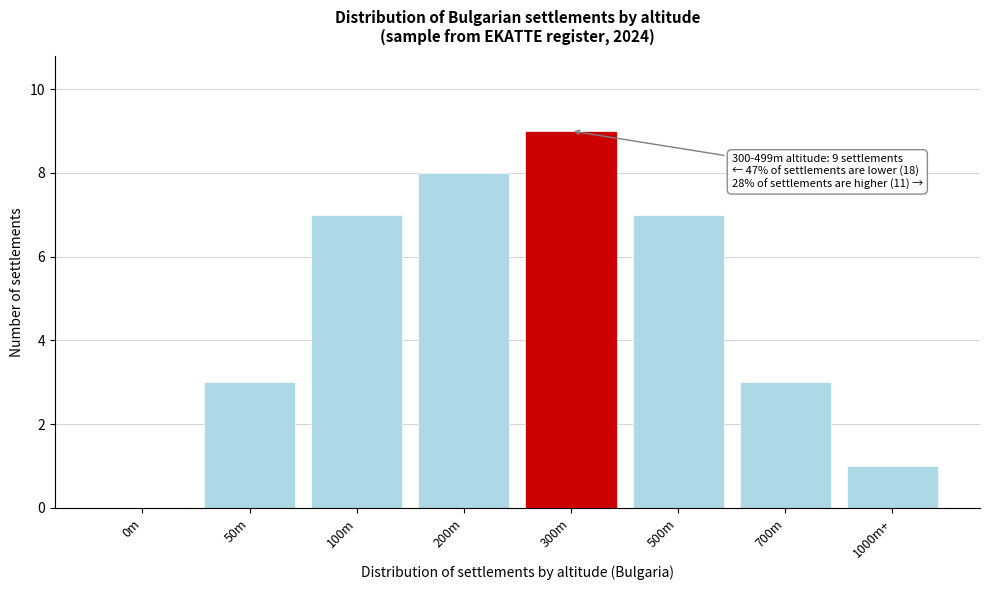

Reading left to right, extract all data points from this chart.

0m=0	50m=3	100m=7	200m=8	300m=9	500m=7	700m=3	1000m+=1